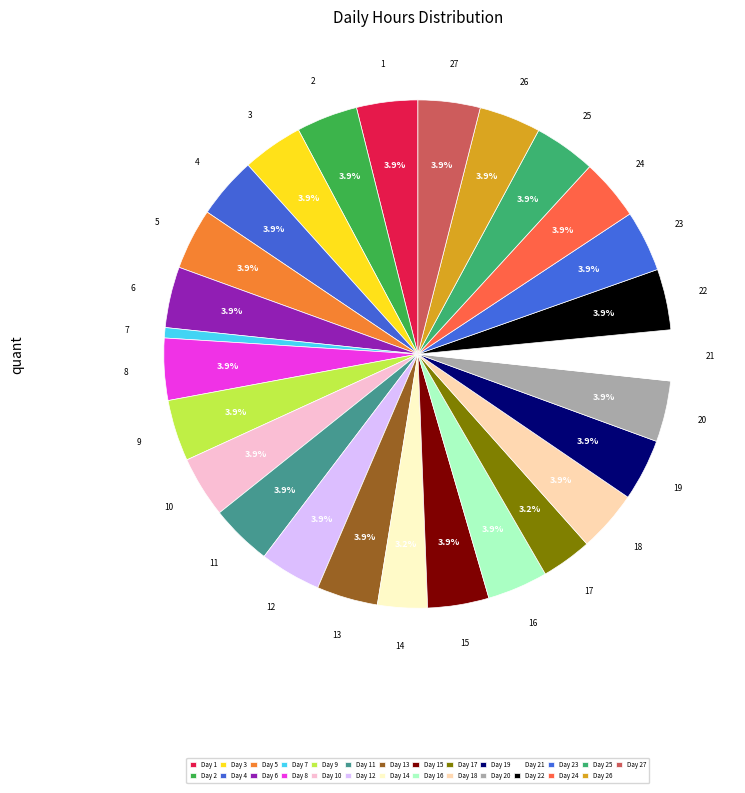

Rank the categories by value from highest to lowest.

27, 8, 19, 26, 25, 11, 4, 9, 18, 2, 10, 12, 24, 15, 23, 1, 5, 13, 20, 6, 22, 3, 16, 21, 17, 14, 7